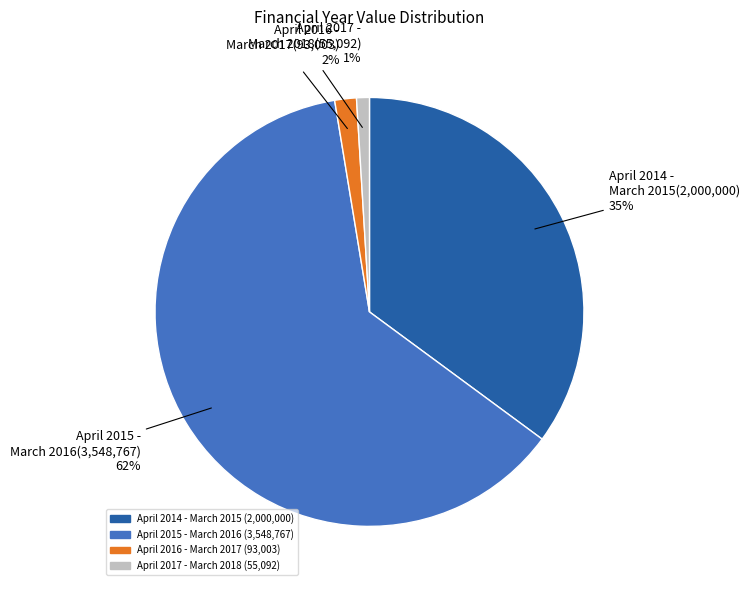

What is the largest slice in the pie chart?

April 2015 - March 2016